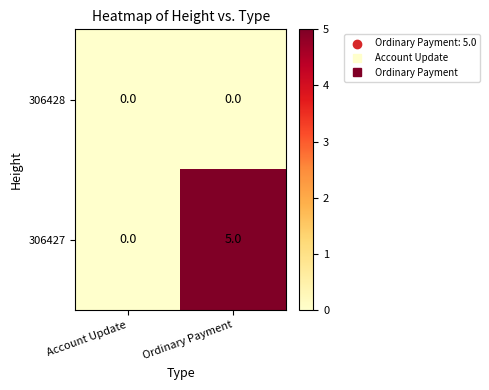

What is the maximum value shown in the chart?

5